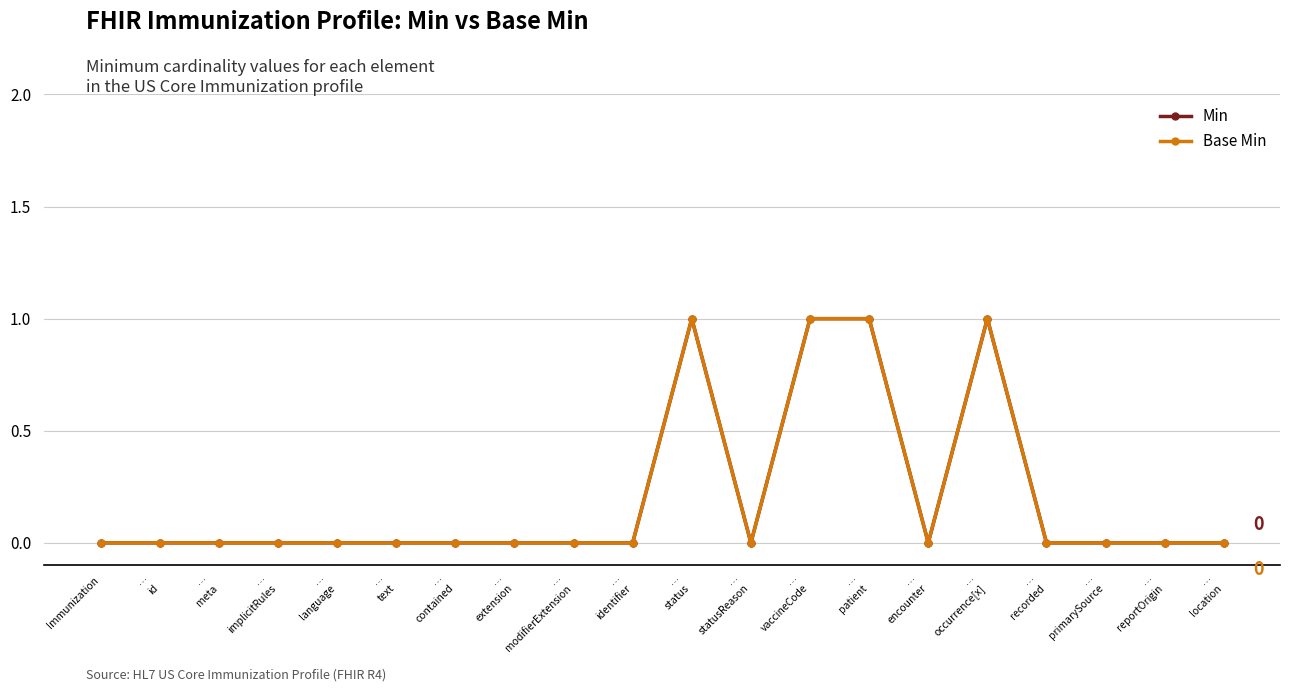

The Min series shows 1 at …
encounter. True or false?

False